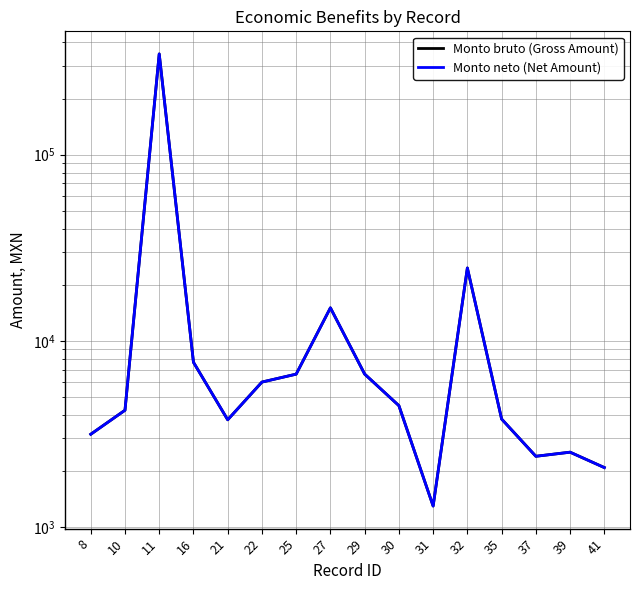

Between 11 and 37, which series saw the biggest shift?

Monto bruto (Gross Amount)